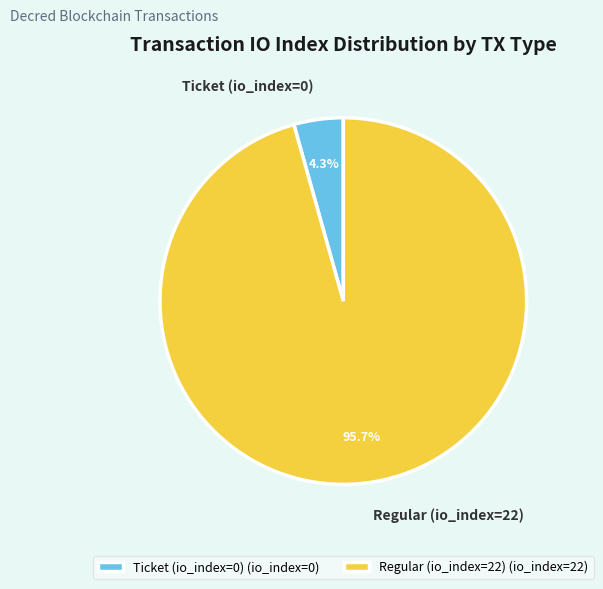

How many slices are in this pie chart?

2